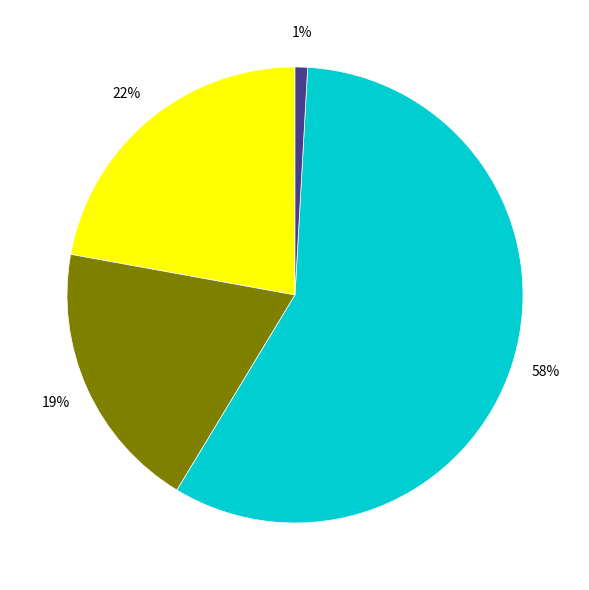

Is there any slice that represents more than half of the pie?

Yes